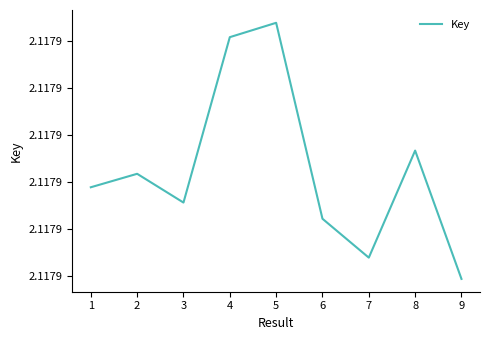

Does the chart have visible grid lines?

No